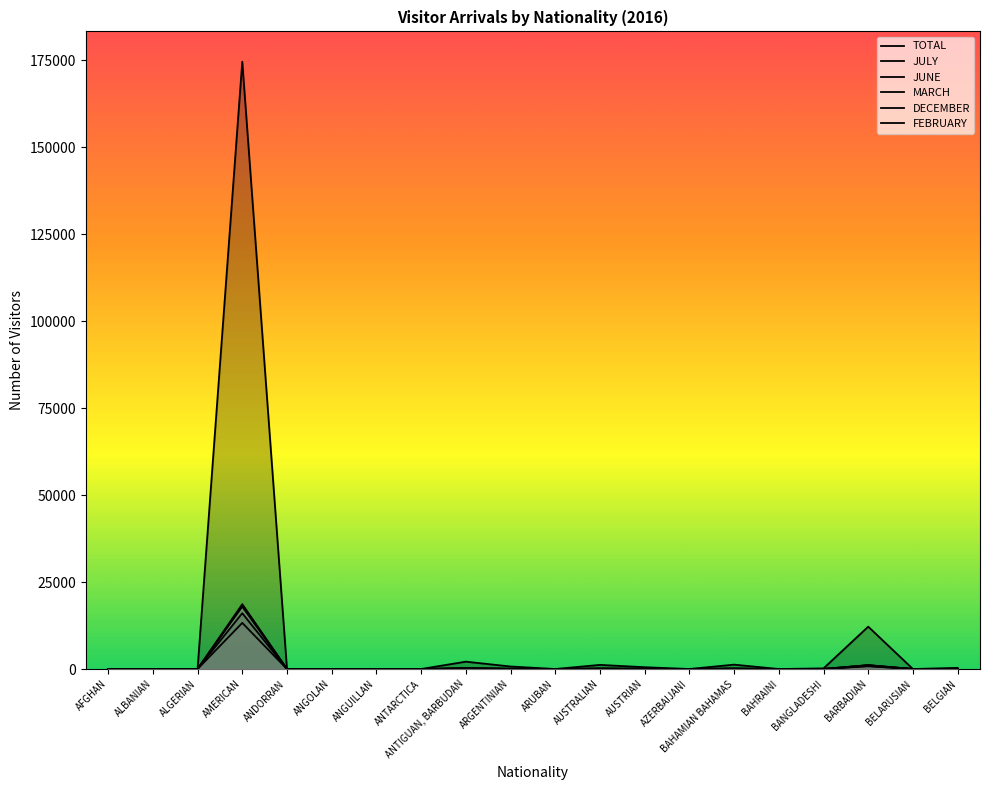

What are all the series names shown in the legend?

TOTAL, JULY, JUNE, MARCH, DECEMBER, FEBRUARY